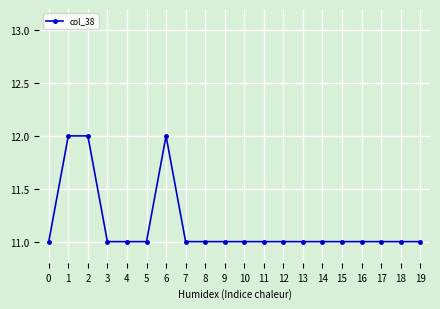

How many series are shown in this chart?

1